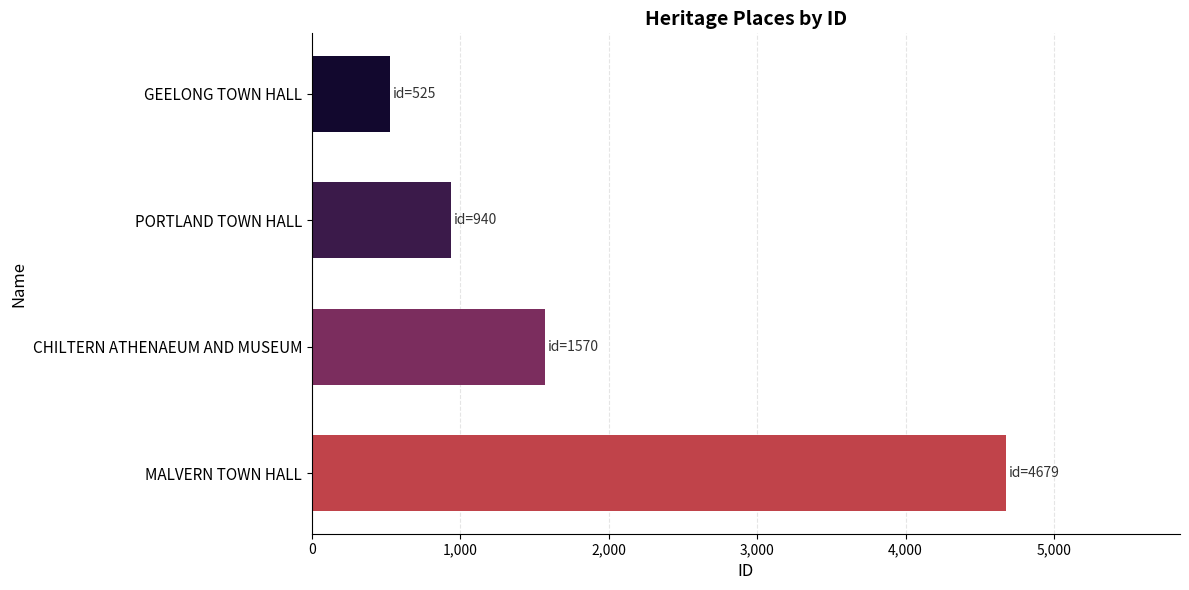

Is it true that the value at CHILTERN ATHENAEUM AND MUSEUM is 1570?

True